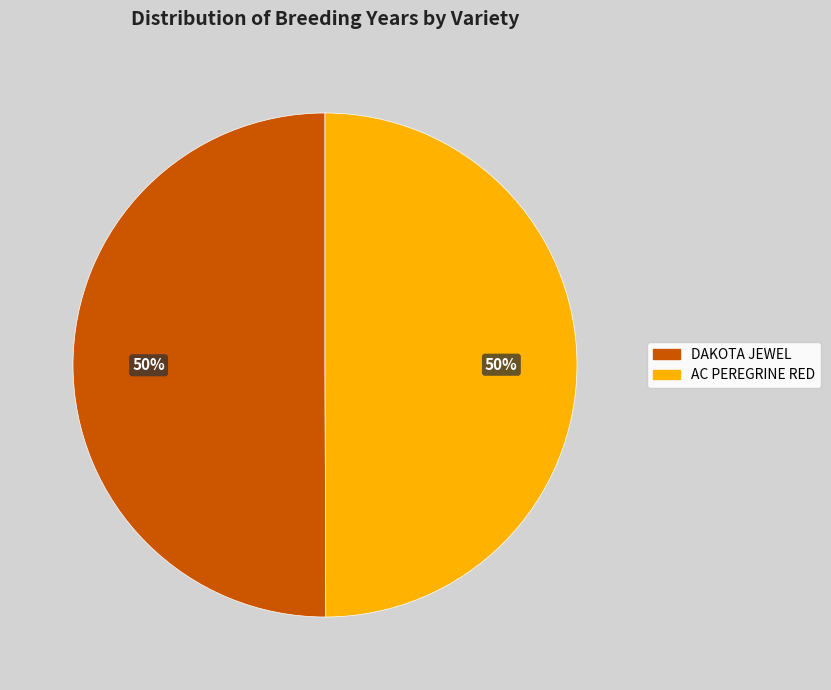

The DAKOTA JEWEL slice represents 63% of the pie. True or false?

False